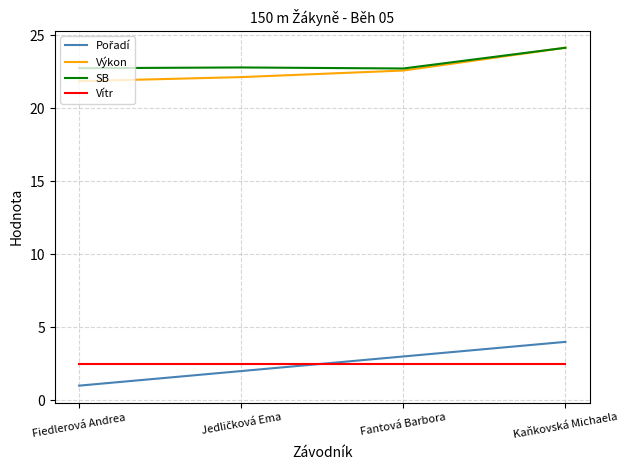

Where is Výkon nearest to the value 23?

Fantová Barbora